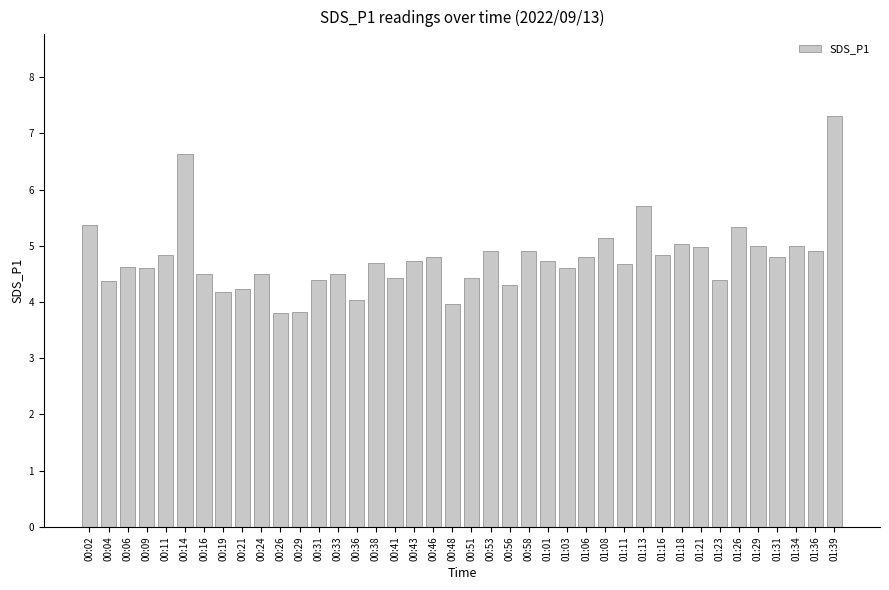

How many series are shown in this chart?

1